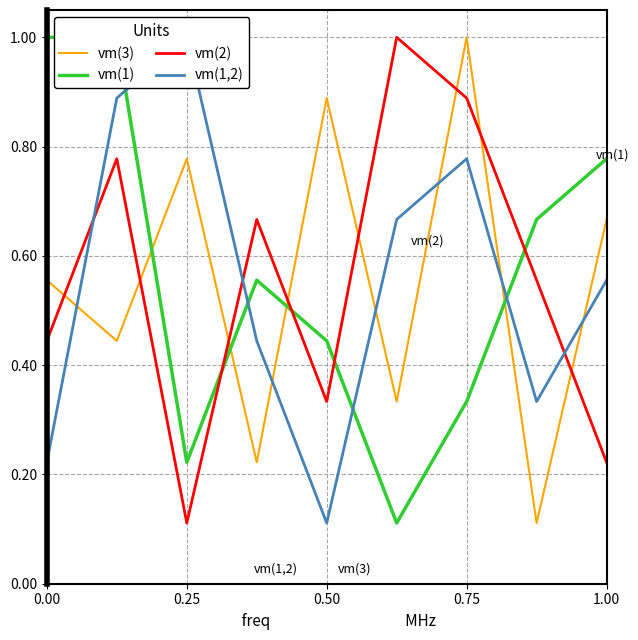

Which series ends up on top after the final intersection of vm(1) and vm(1,2)?

vm(1)